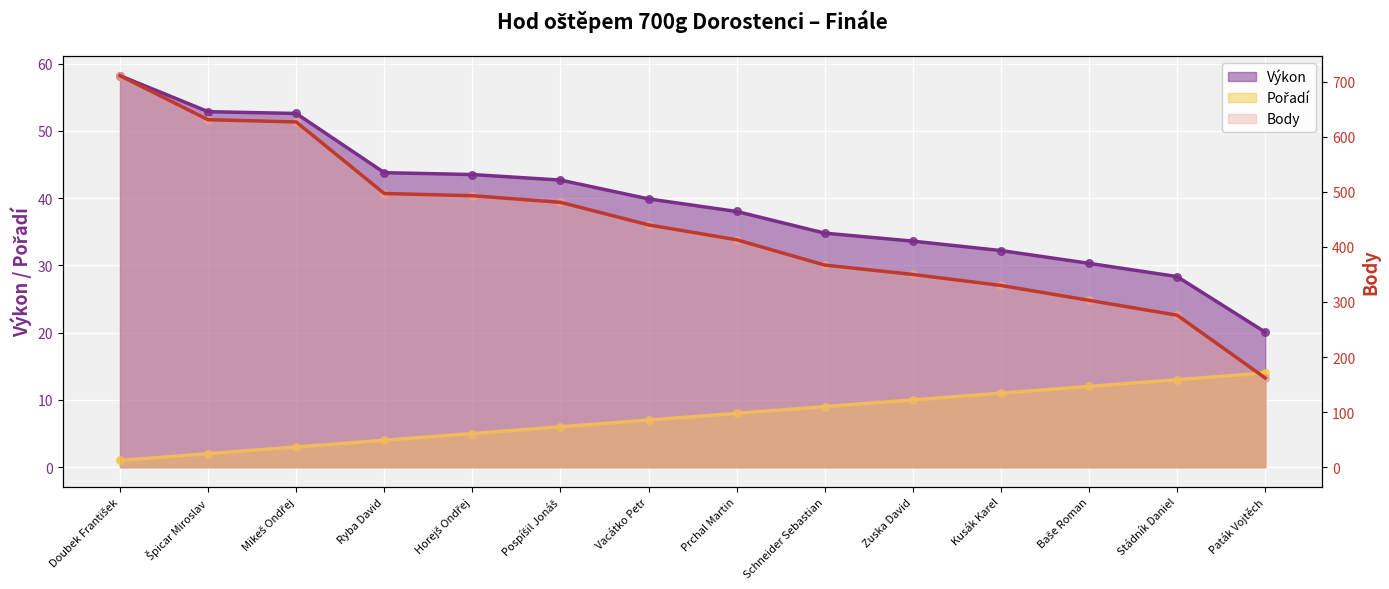

Which series has the largest total across all categories?

Body